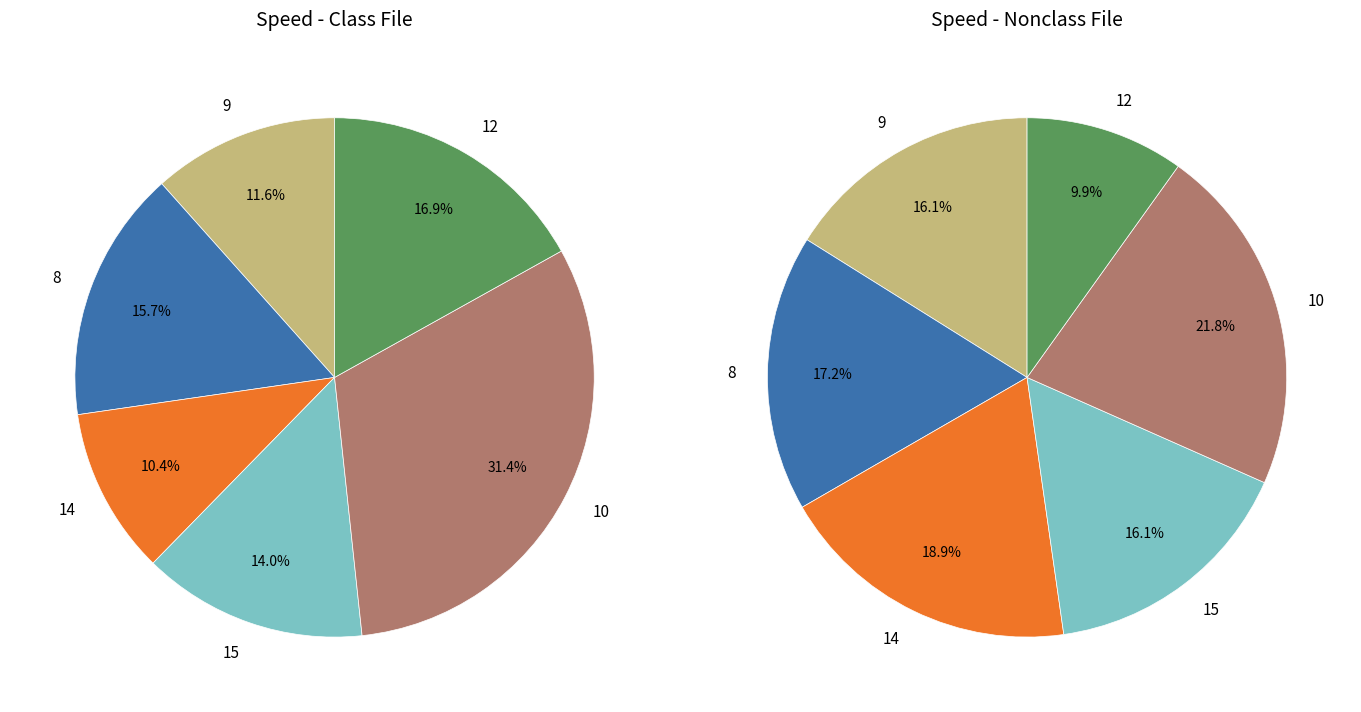

What percentage do 9 and 15 together represent?

25.6%